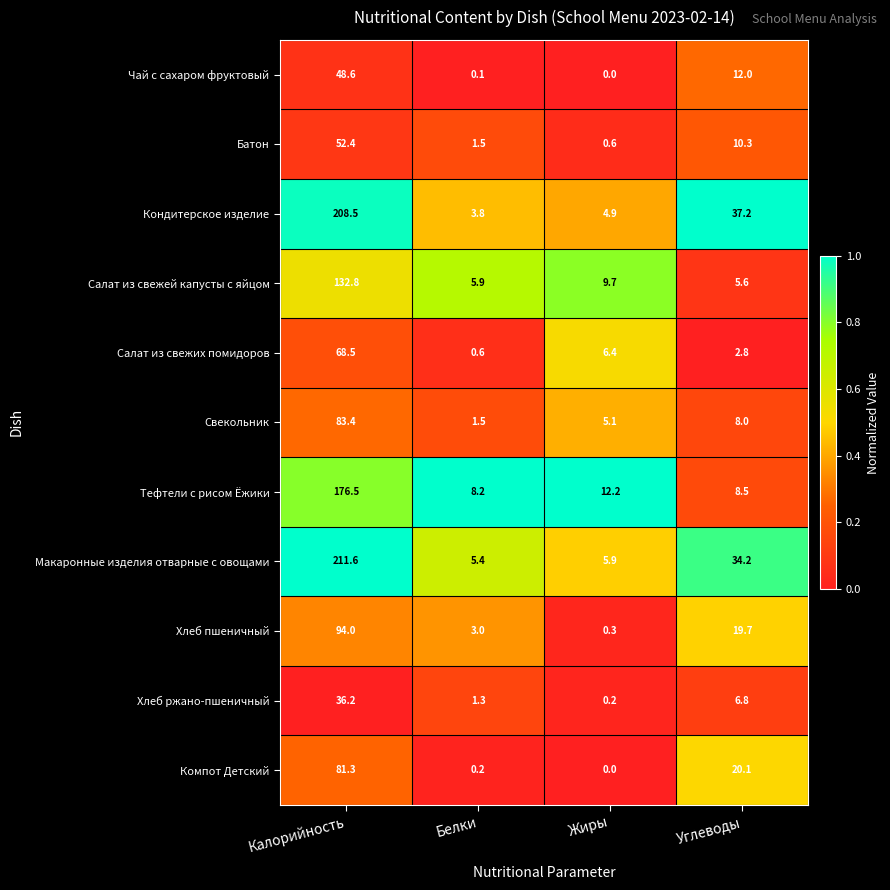

Which series has the largest total across all categories?

Макаронные изделия отварные с овощами